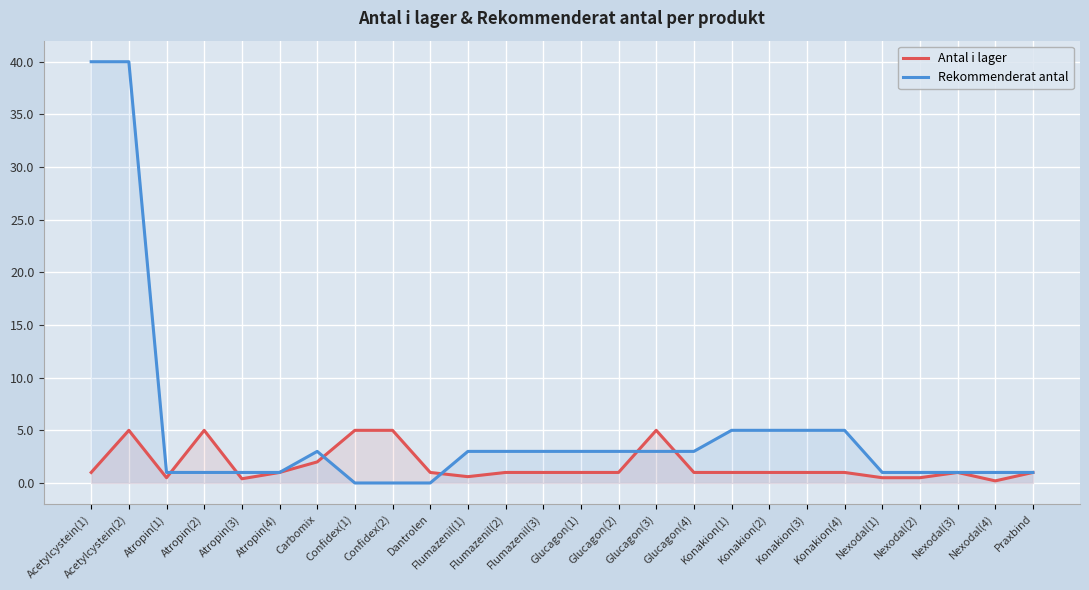

What is the difference between the second highest and minimum values in the Antal i lager series?

4.8